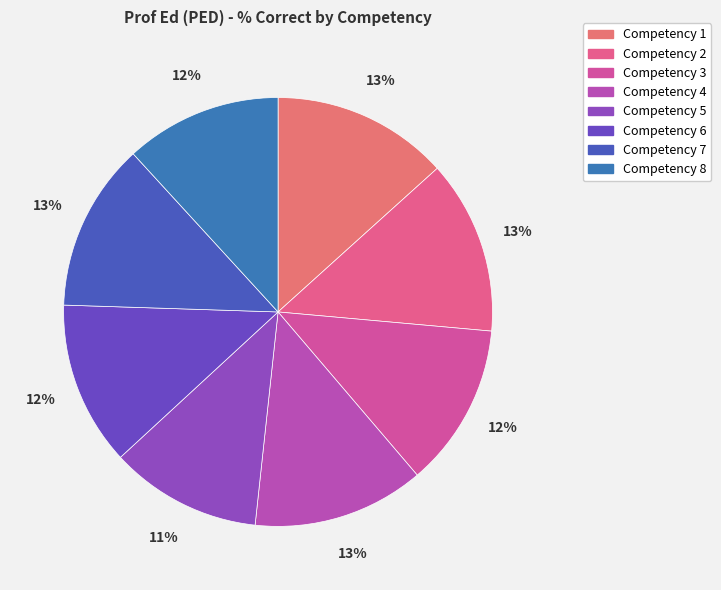

To the nearest percent, what is the average slice percentage?

12%